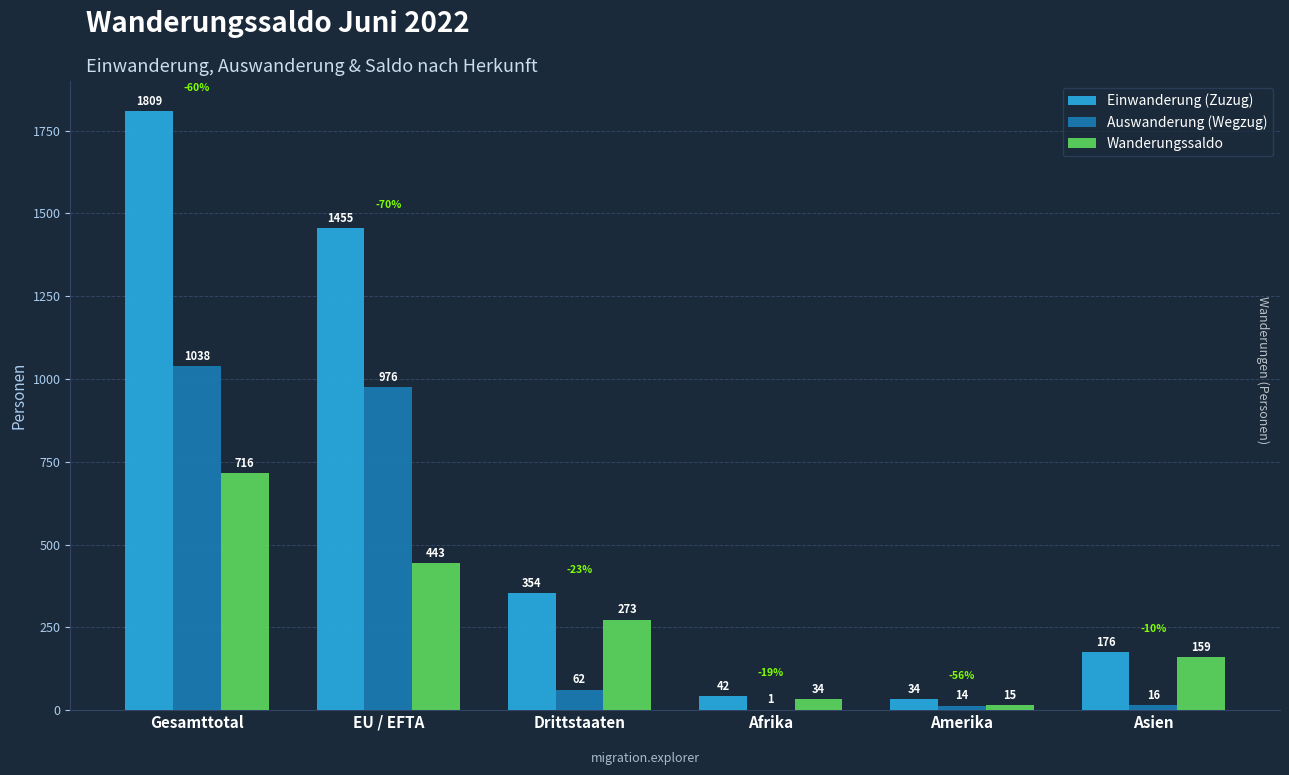

Between EU / EFTA and Amerika, which series saw the biggest shift?

Einwanderung (Zuzug)